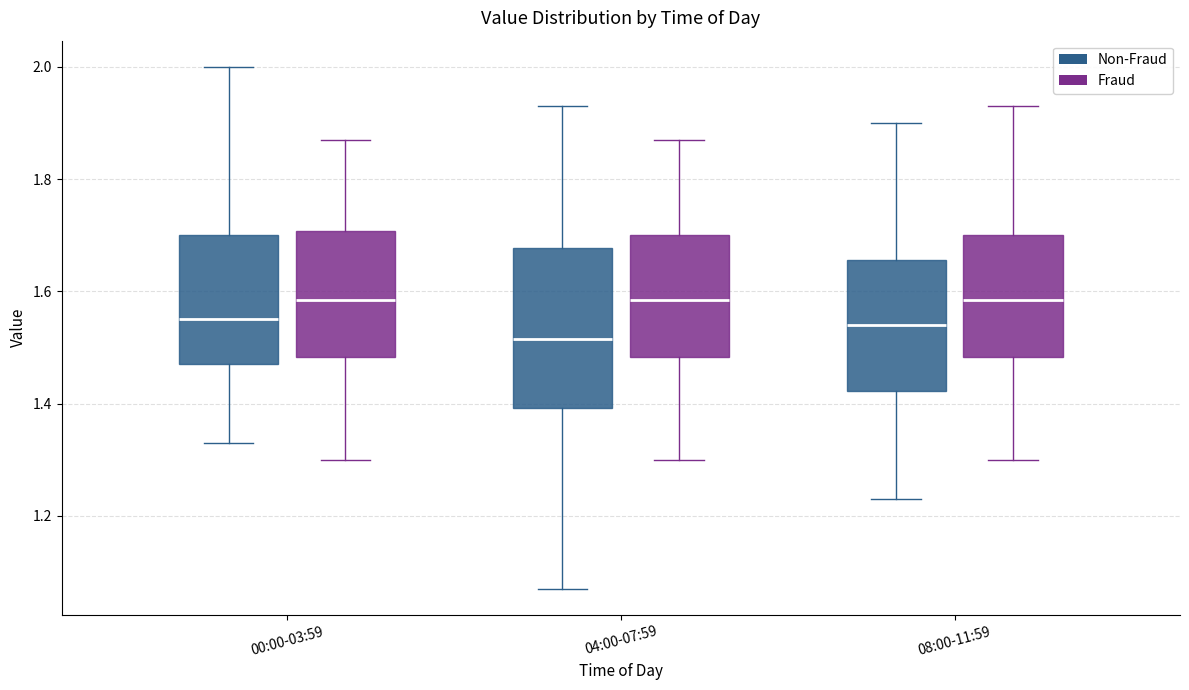

Comparing the boxes themselves (not the whiskers), which one is the tallest?

04:00-07:59 (Non-Fraud)